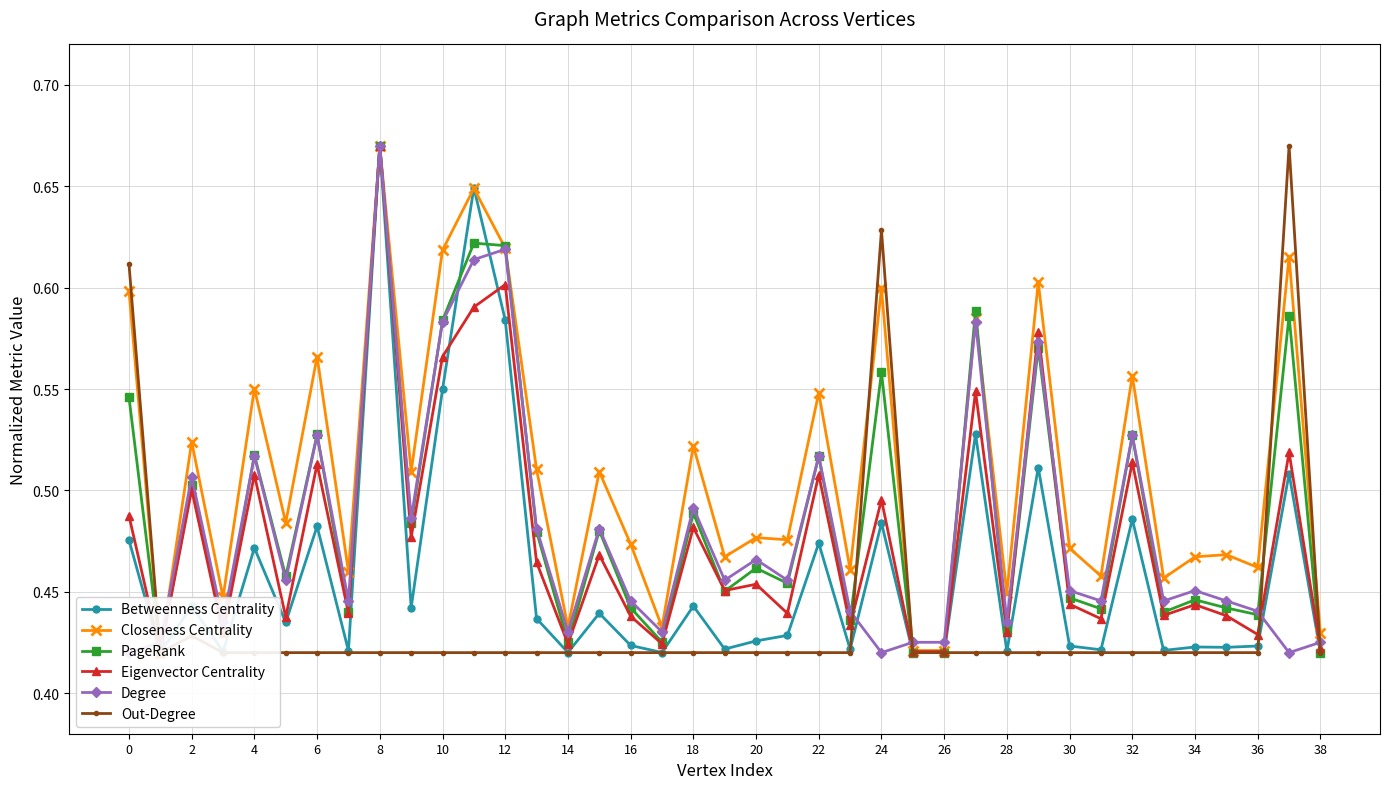

In Betweenness Centrality, how many points are lower than both neighbors (excluding endpoints)?

13